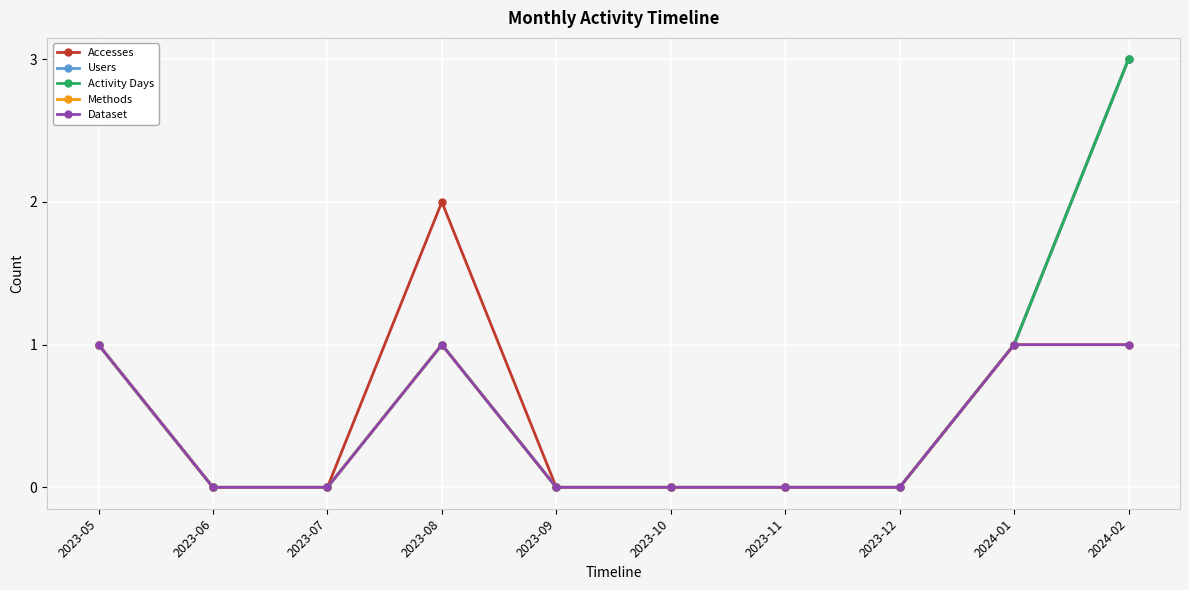

Is the value of Users at 2024-01 greater than the value of Accesses at 2023-07?

Yes